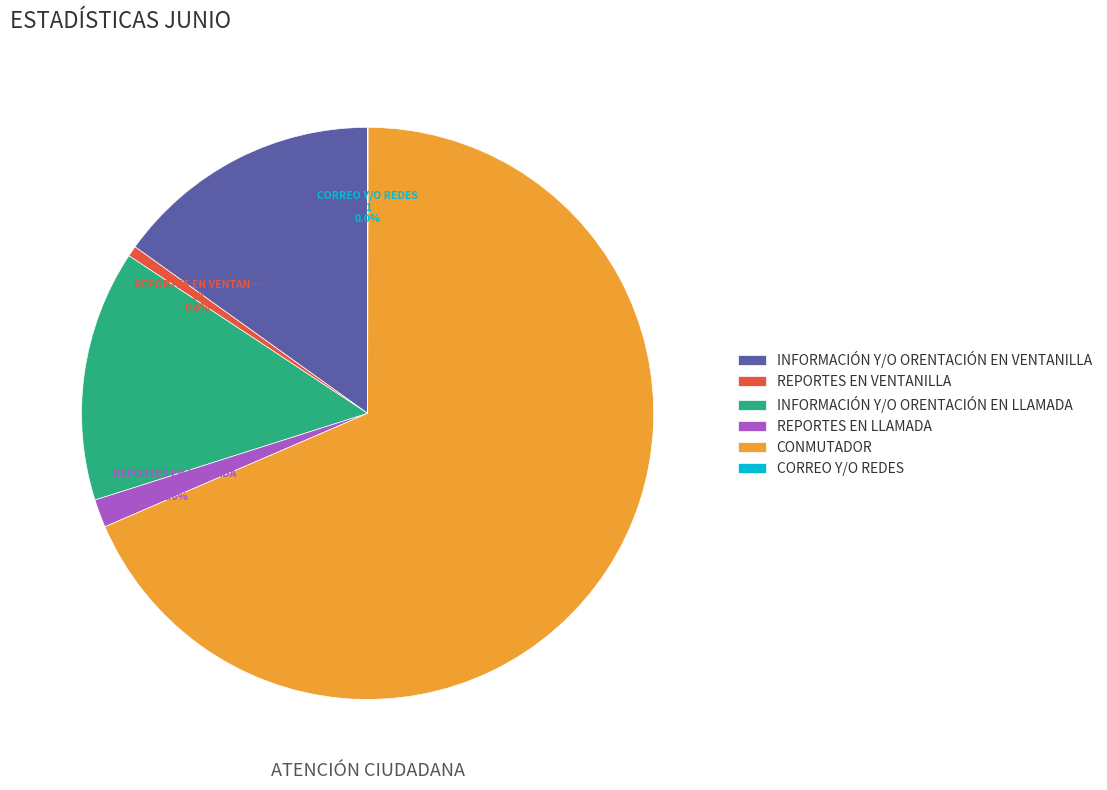

What portion of the pie excludes INFORMACIÓN Y/O ORENTACIÓN EN LLAMADA?

85.8%